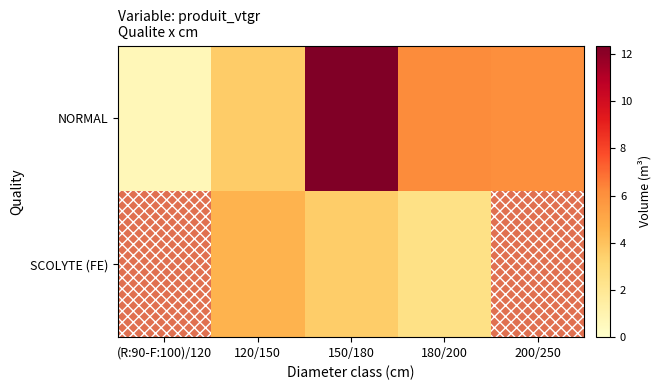

How many data points does each series have?

5